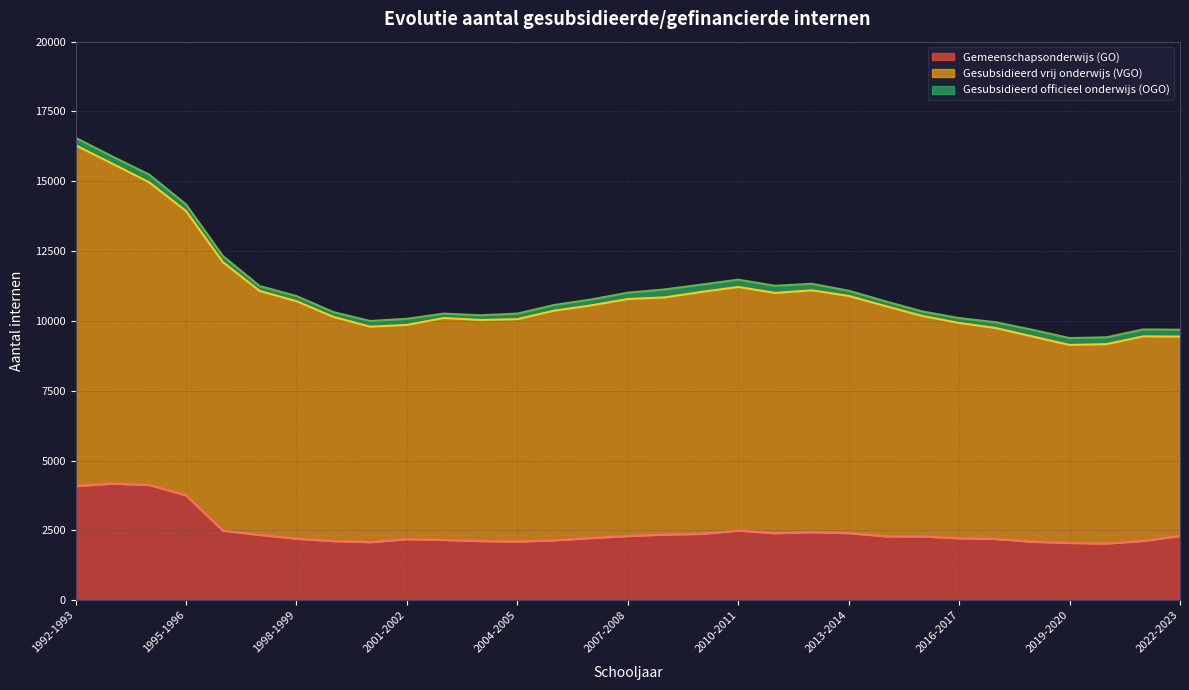

At which category does the chart reach its peak across all series?

1992-1993